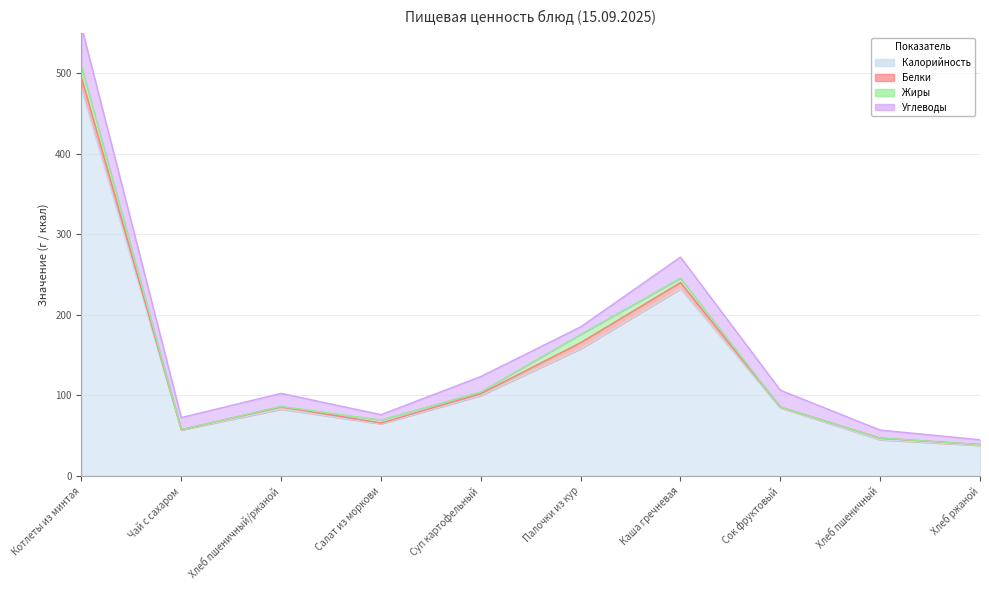

What are all the series names shown in the legend?

Калорийность, Белки, Жиры, Углеводы